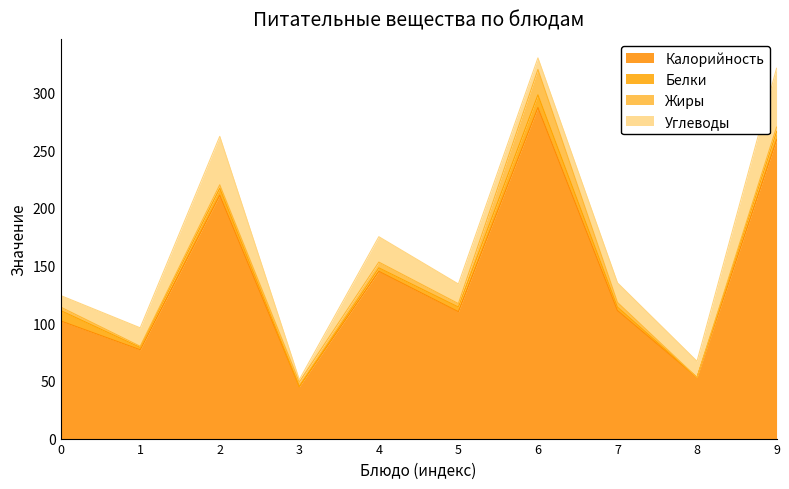

Reading left to right, extract all data points from this chart.

Калорийность: котлета куриная=102	чай с молоком=77	батон пшенично-ржаной=211	салат из сырых овощей=45	картофельное пюре=145	Суп картофельный с горохом=110	котлета Загадка=287	капуста тушёная=111	чай с сахаром=53	батон пшенично-ржаной (обед)=259
Белки: котлета куриная=9	чай с молоком=2	батон пшенично-ржаной=6	салат из сырых овощей=0	картофельное пюре=3	Суп картофельный с горохом=4	котлета Загадка=11	капуста тушёная=3	чай с сахаром=0	батон пшенично-ржаной (обед)=7
Жиры: котлета куриная=3	чай с молоком=1	батон пшенично-ржаной=3	салат из сырых овощей=4	картофельное пюре=5	Суп картофельный с горохом=3	котлета Загадка=22	капуста тушёная=4	чай с сахаром=0	батон пшенично-ржаной (обед)=4
Углеводы: котлета куриная=10	чай с молоком=16	батон пшенично-ржаной=42	салат из сырых овощей=2	картофельное пюре=22	Суп картофельный с горохом=17	котлета Загадка=10	капуста тушёная=17	чай с сахаром=14	батон пшенично-ржаной (обед)=51